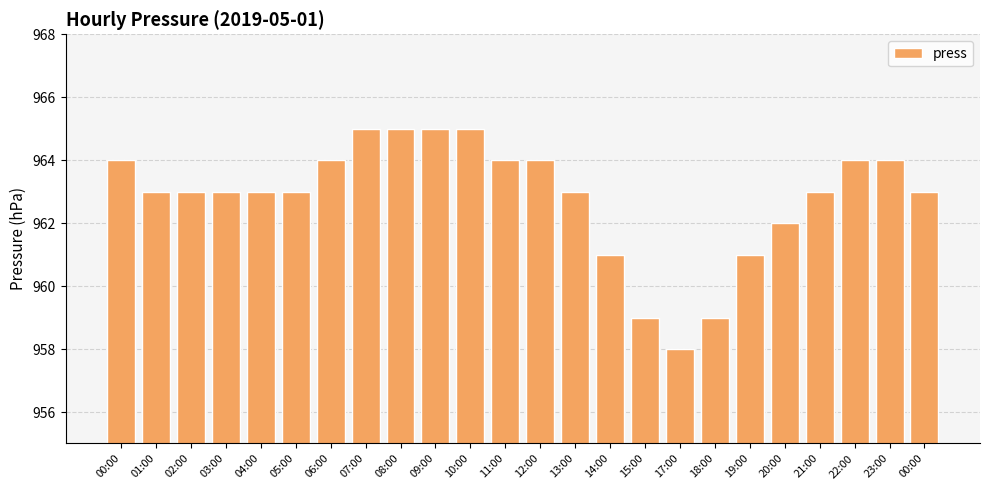

True or false: the data shows 965 at 07:00.

True